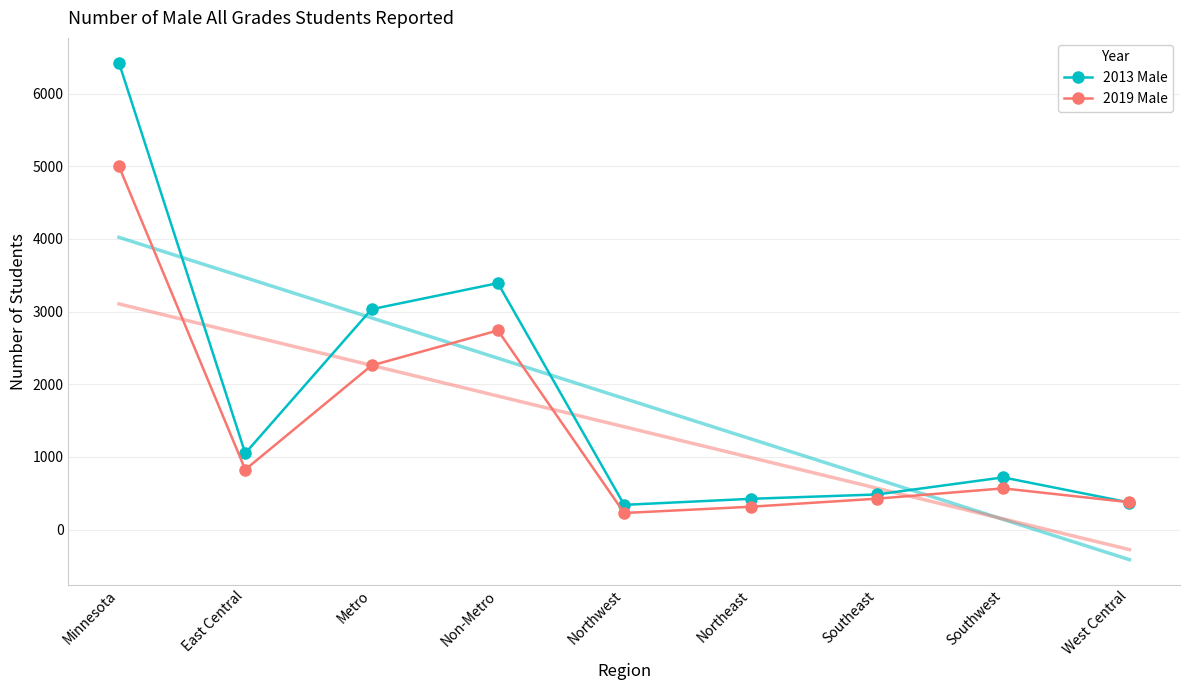

Which series has the largest total across all categories?

2013 Male